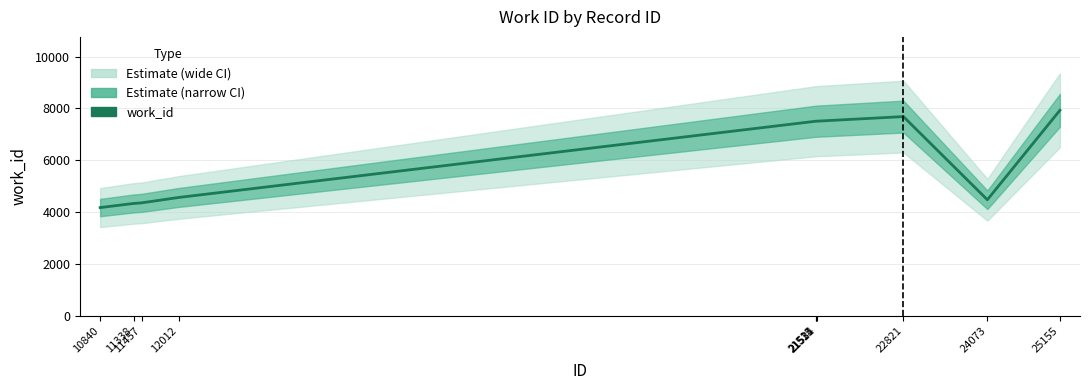

What is the sum of all values?

60068